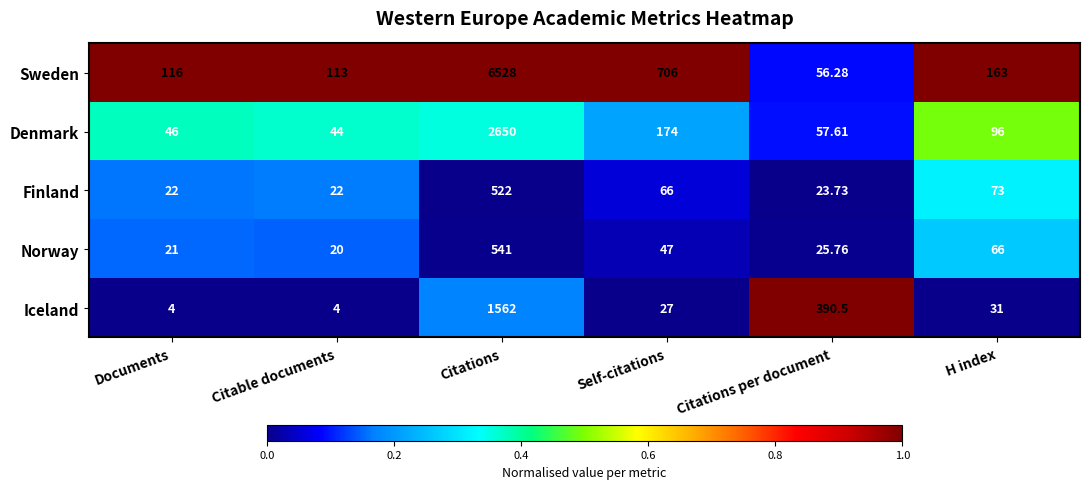

Which category has the highest value in the Iceland series?

Citations